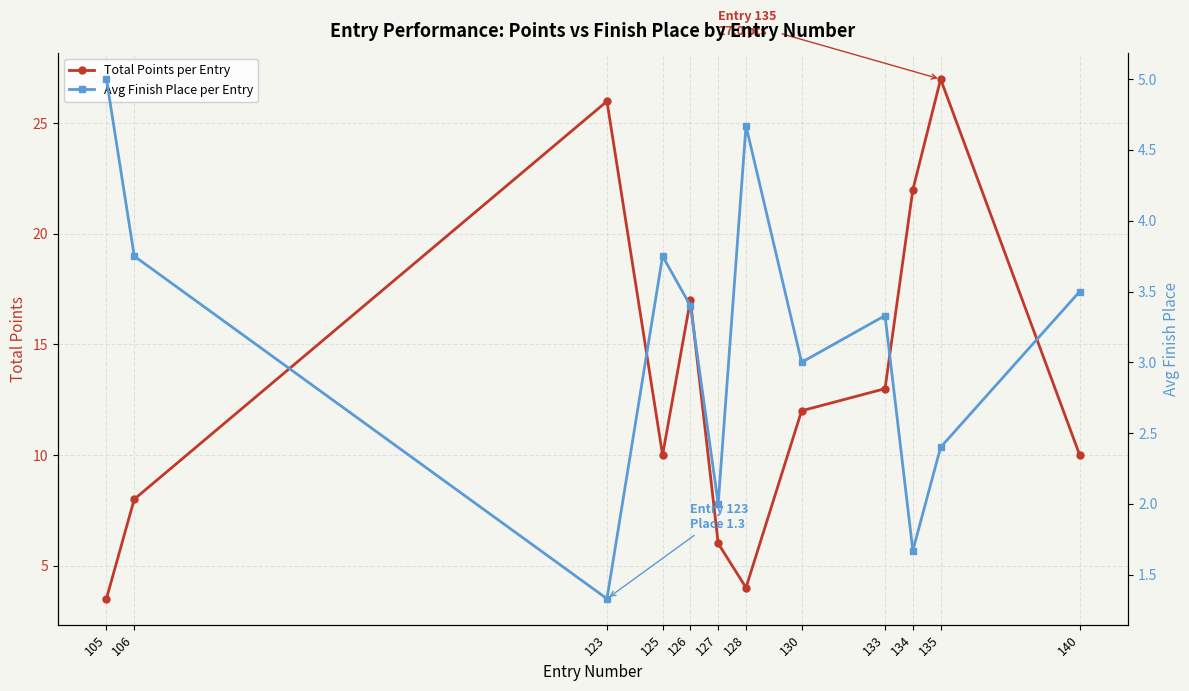

What value does the Avg Finish Place per Entry series have at 140?

3.5